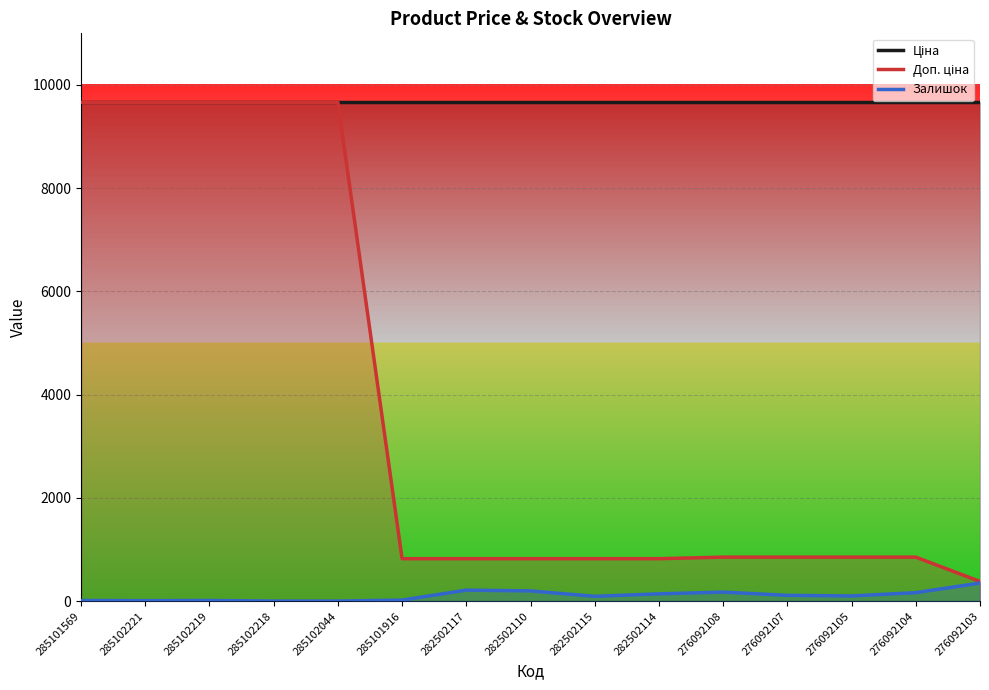

At which label is Залишок closest to 177?

276092108